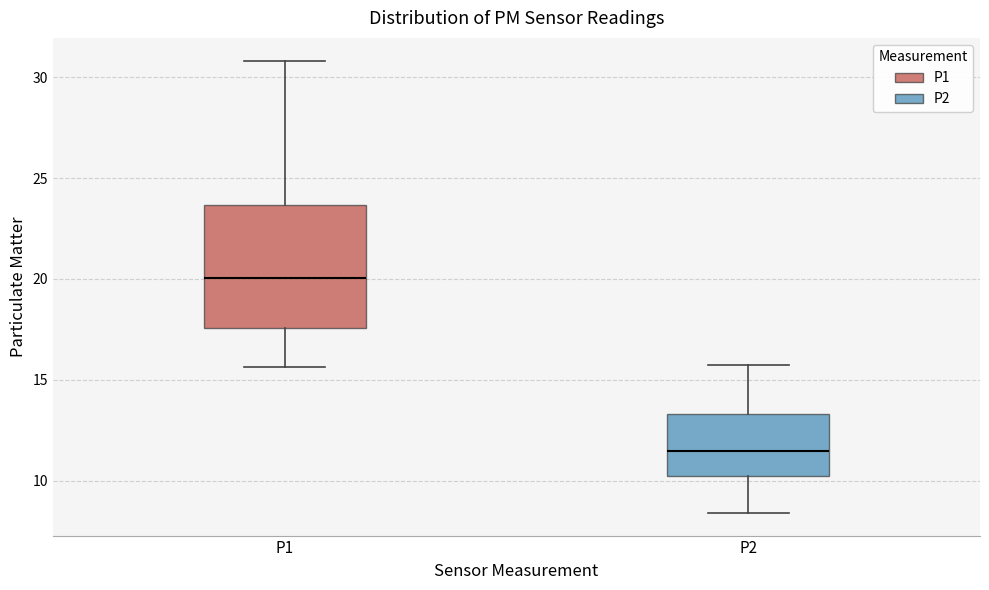

Reading left to right, transcribe this box plot: for each box, give where its median line is, the range the box spans, and where its two whiskers end, as read against the y-axis. The values are not printed on the chart, so give them approximately, as read against the axis.

P1: median 20.0, box 17.5 to 23.5, whiskers 15.5 to 31.0
P2: median 11.5, box 10.5 to 13.5, whiskers 8.5 to 15.5